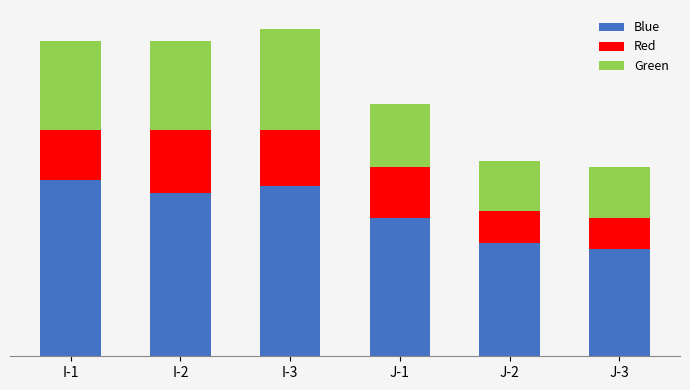

Is it true that Green equals 22 at I-1?

False